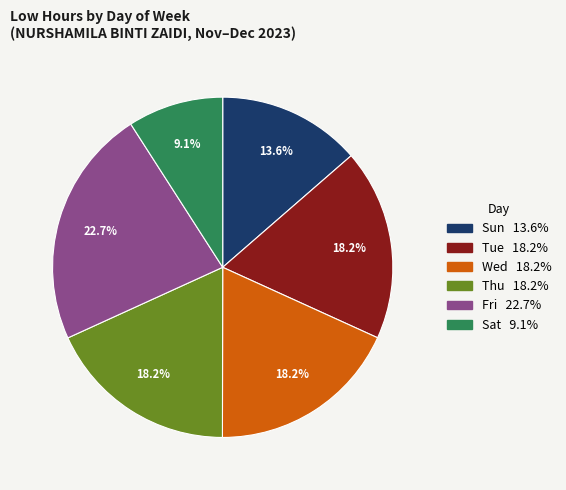

Does any single category account for the majority?

No